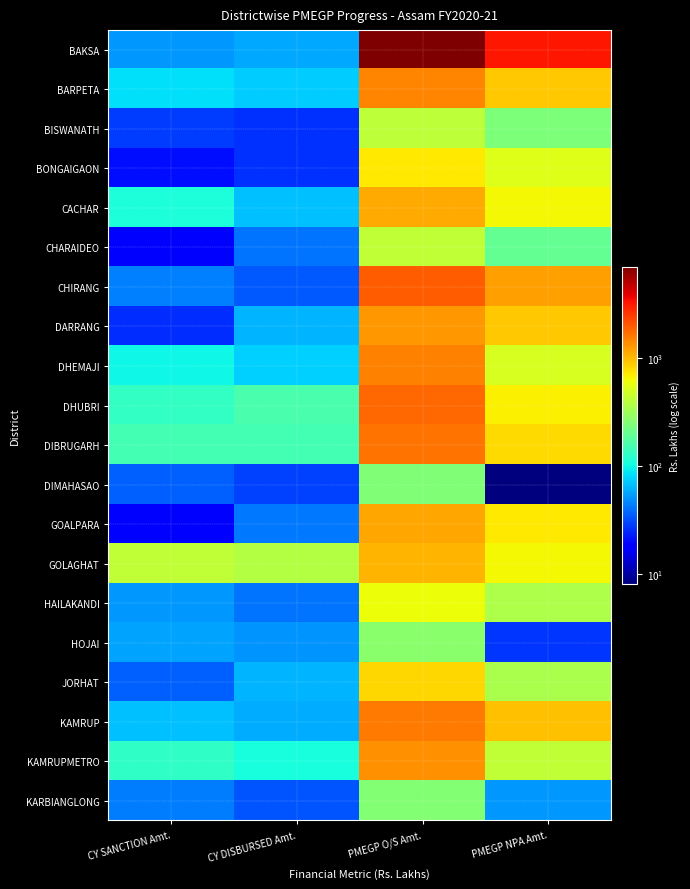

How many series are shown in this chart?

20